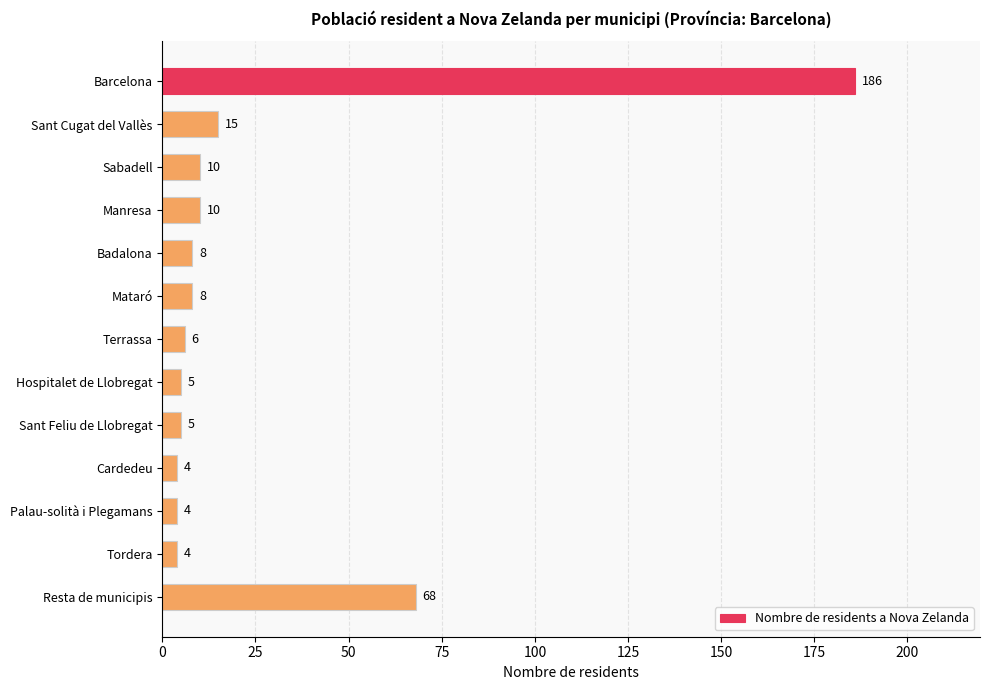

Approximately how many times larger is the value at Sabadell compared to Mataró?

1.2